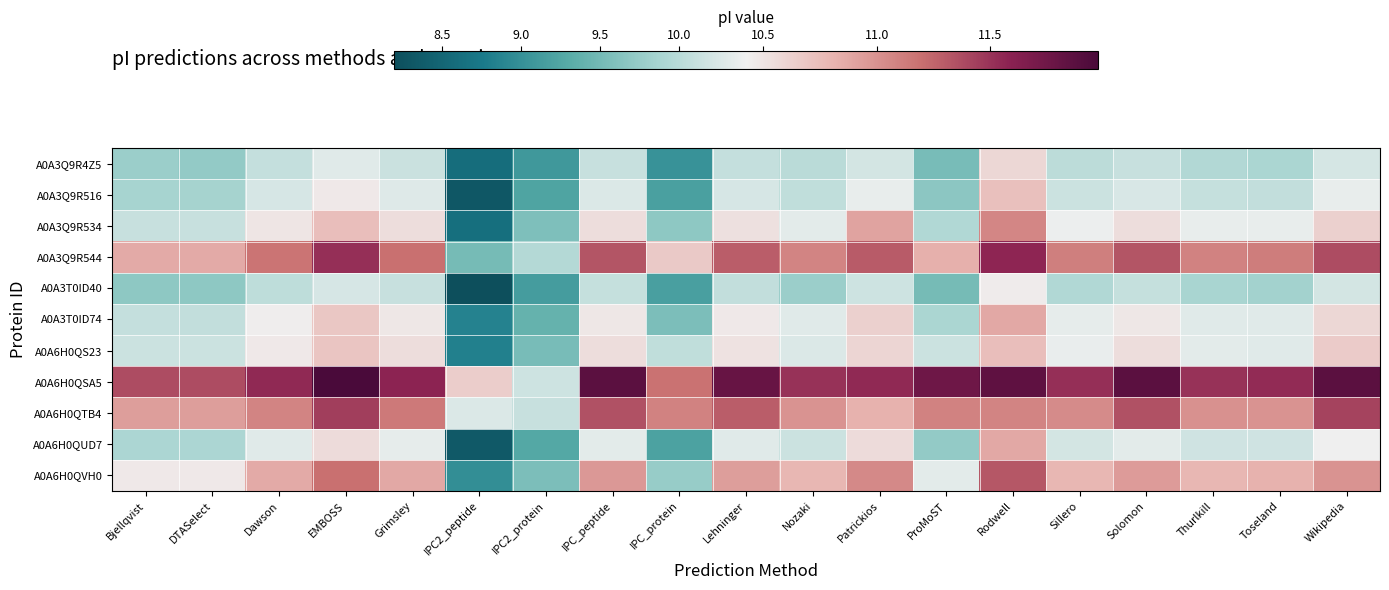

Which label corresponds to the smallest value in the chart?

IPC2_peptide